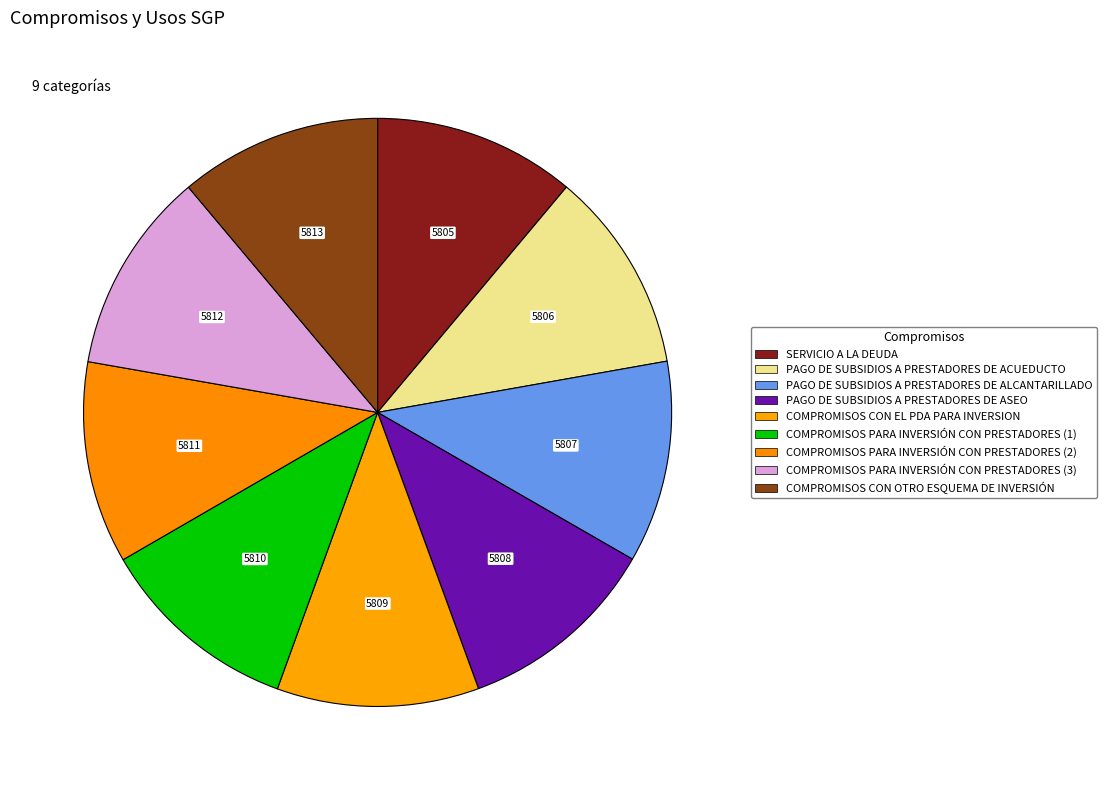

The COMPROMISOS PARA INVERSIÓN CON PRESTADORES (3) slice represents 11% of the pie. True or false?

True